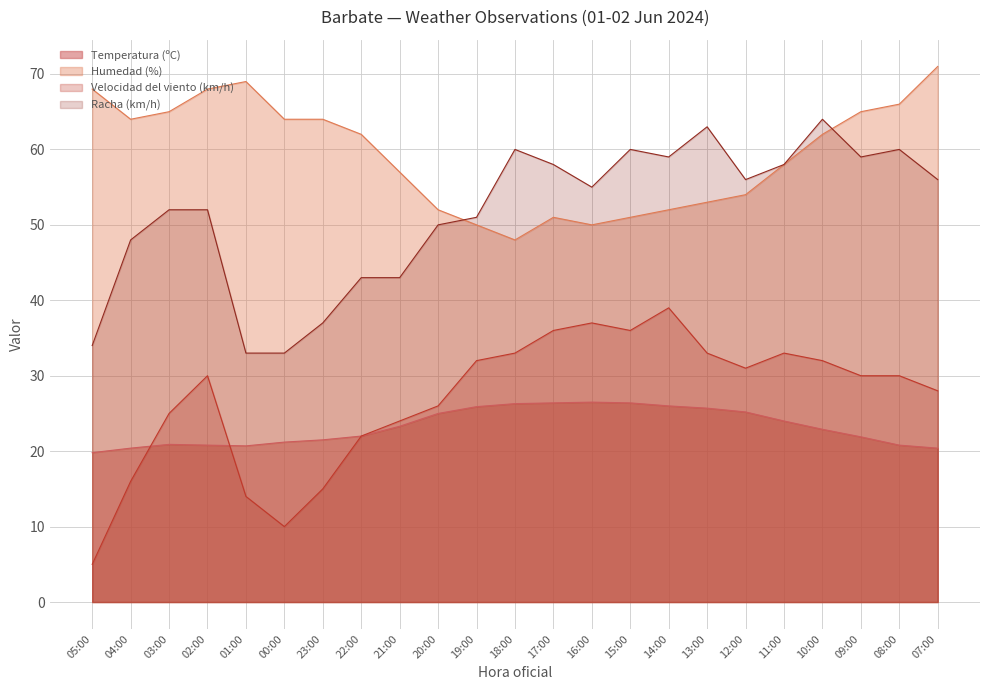

What is the difference between the highest and lowest values at 03:00?

44.1